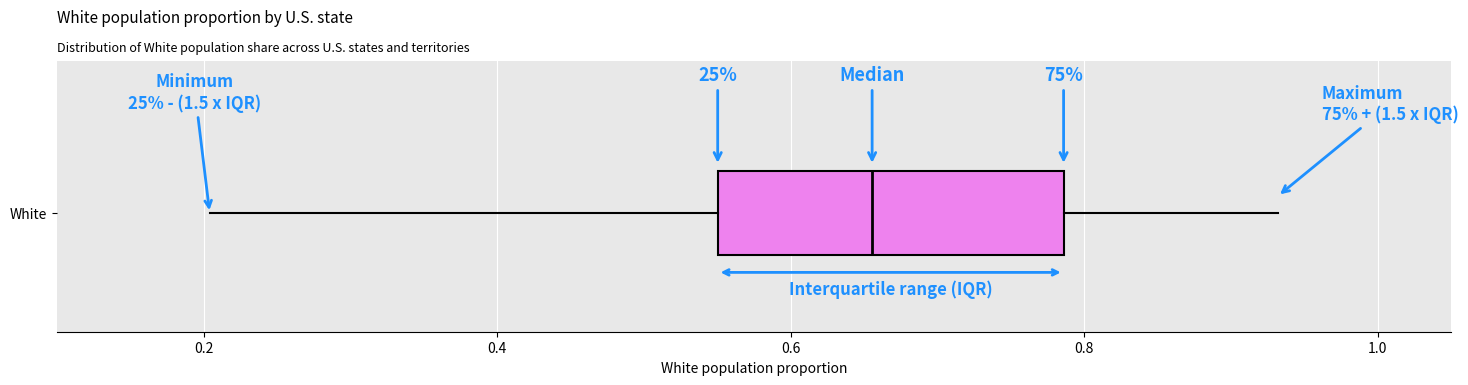

Transcribe this box plot: give where the median line is, the range the box spans, and where the two whiskers end, as read against the x-axis. The values are not printed on the chart, so give them approximately, as read against the axis.

median 0.66, box 0.56 to 0.78, whiskers 0.20 to 0.94